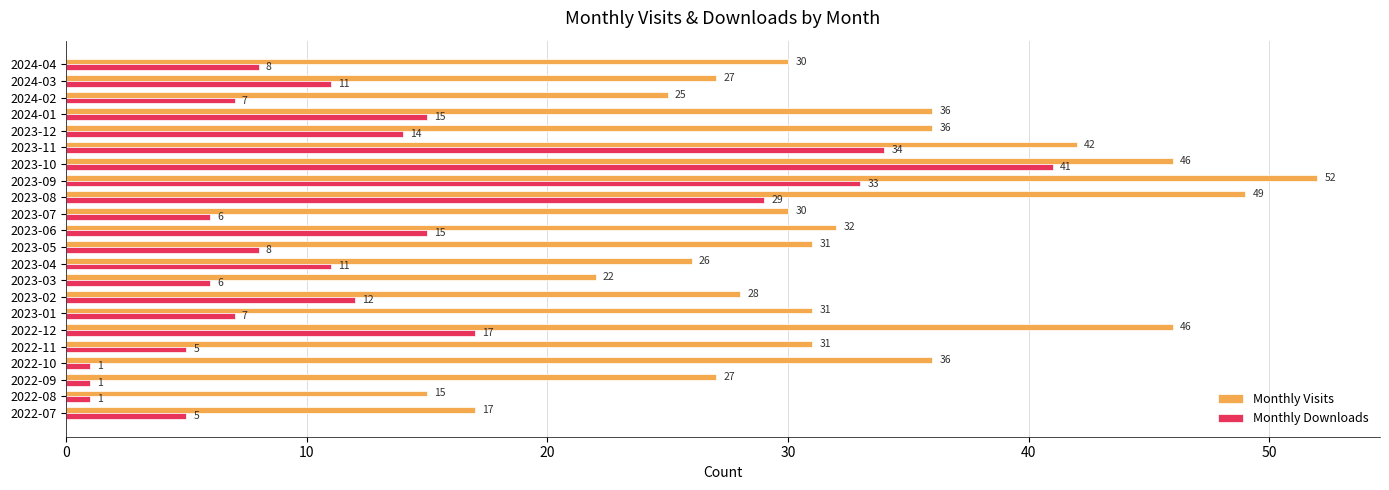

What is the difference between the maximum and second lowest values in the Monthly Downloads series?

40